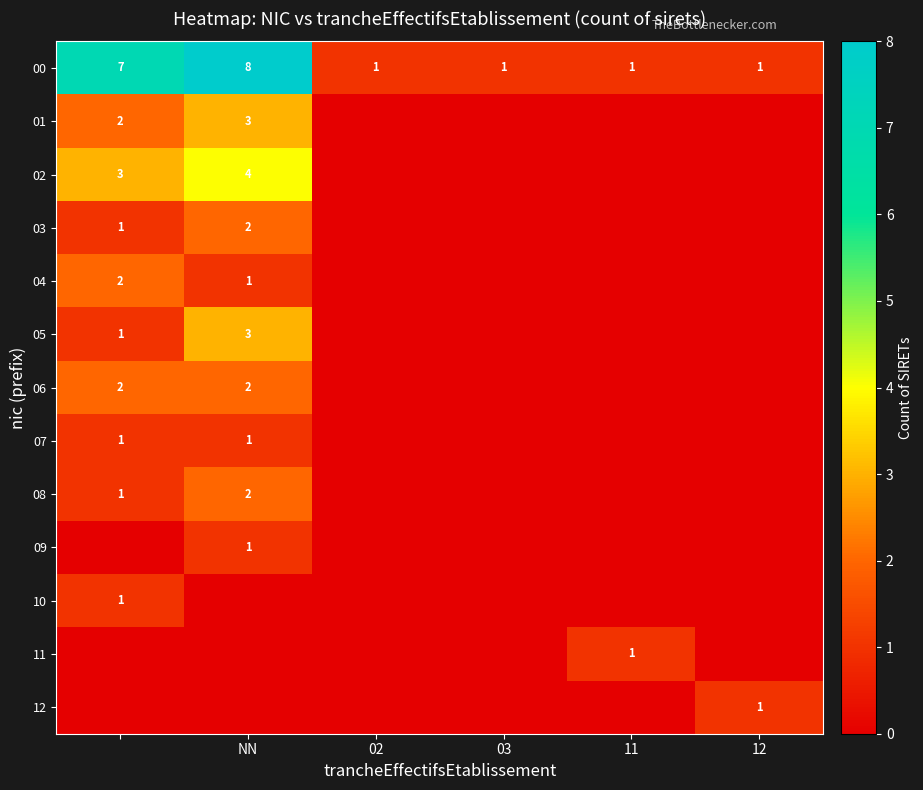

Is it true that 02 equals 7 at NN?

False